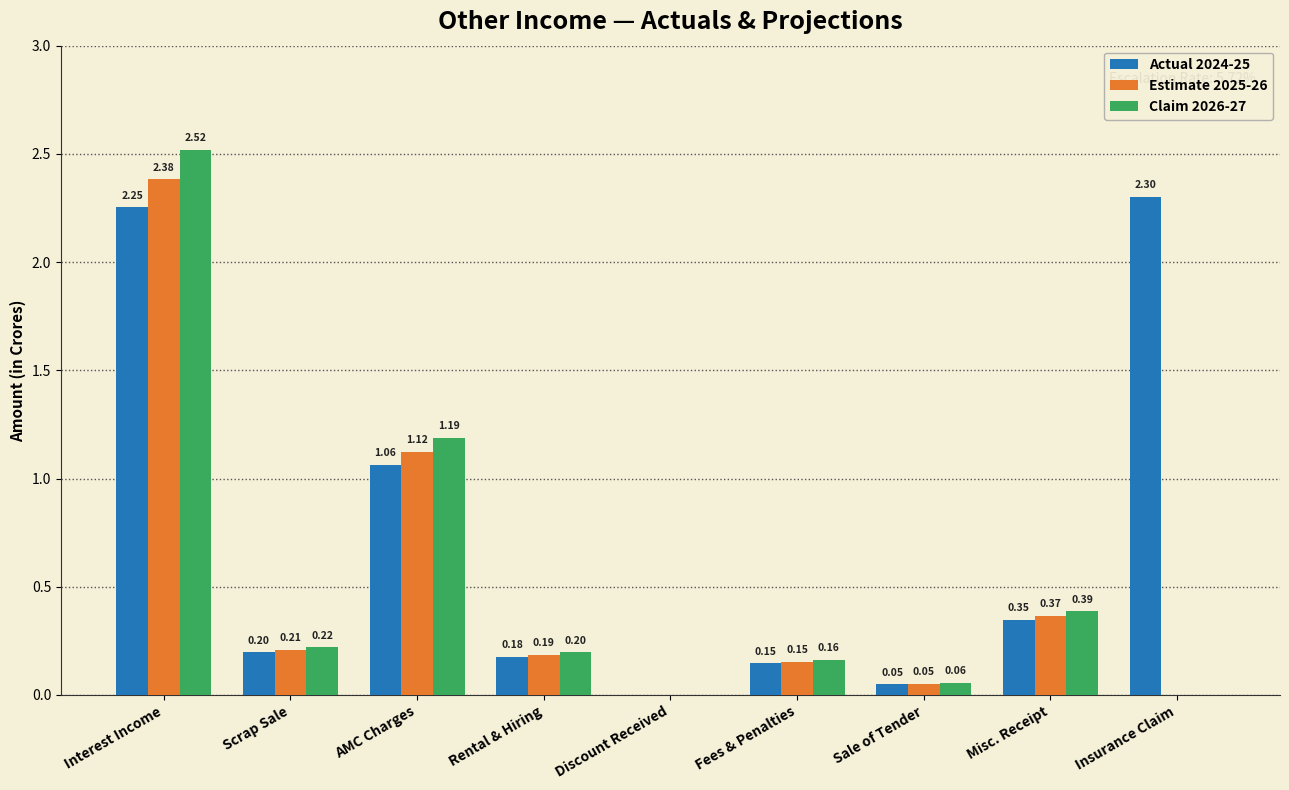

Between Discount Received and Insurance Claim, which series saw the biggest shift?

Actual 2024-25